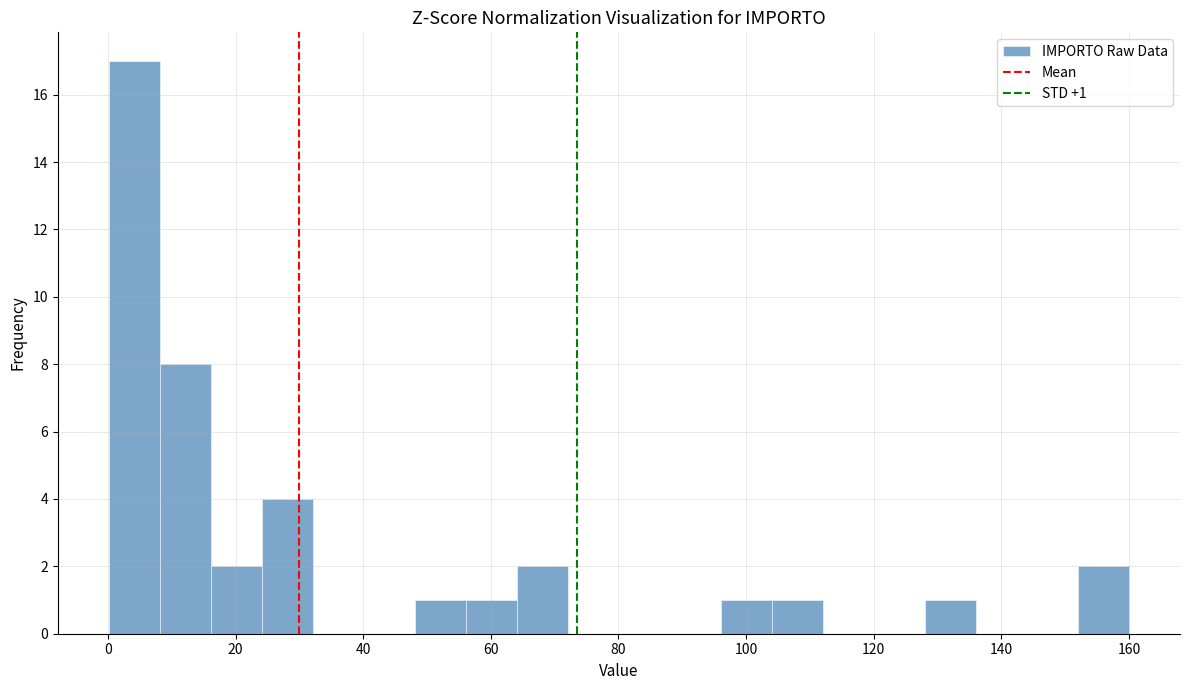

Read against the x-axis, roughly where is the centre of the tallest bar?

4